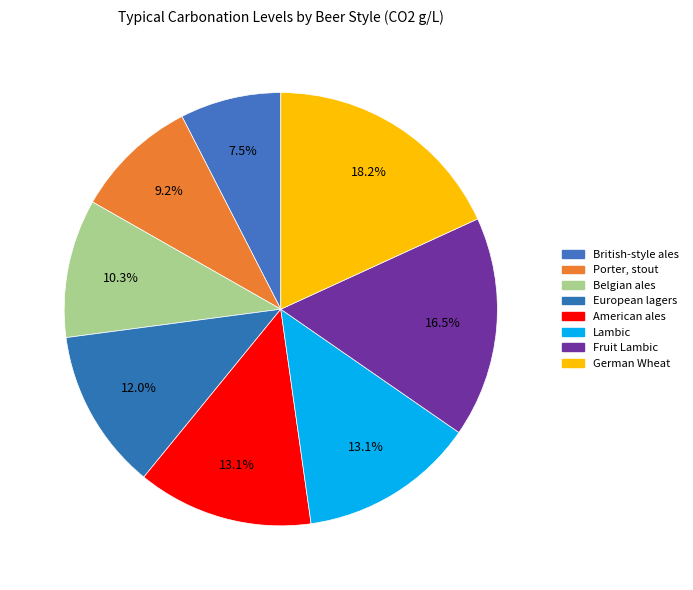

What portion of the pie excludes Lambic?

86.9%